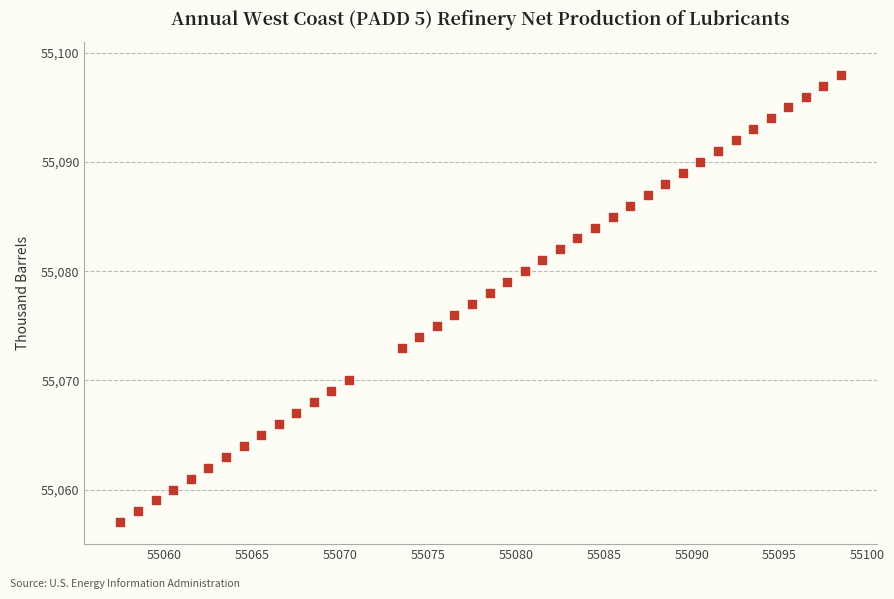

What is the range of Y values (max minus min)?

41